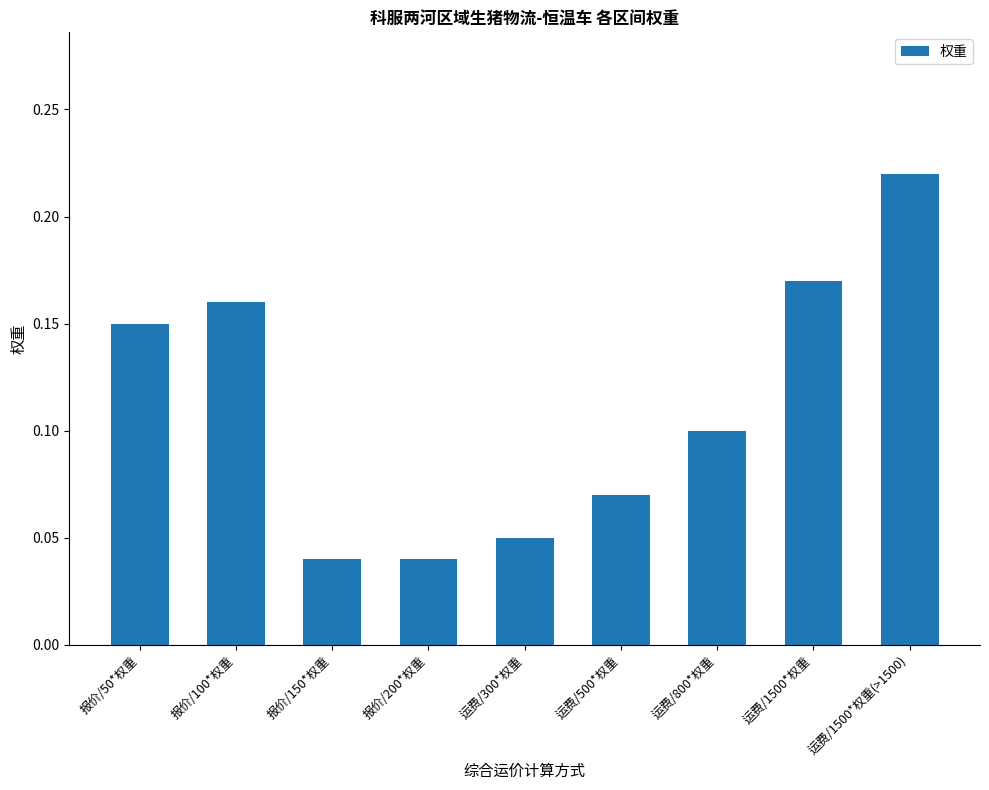

Are the bars grouped side by side (vs. stacked)?

No